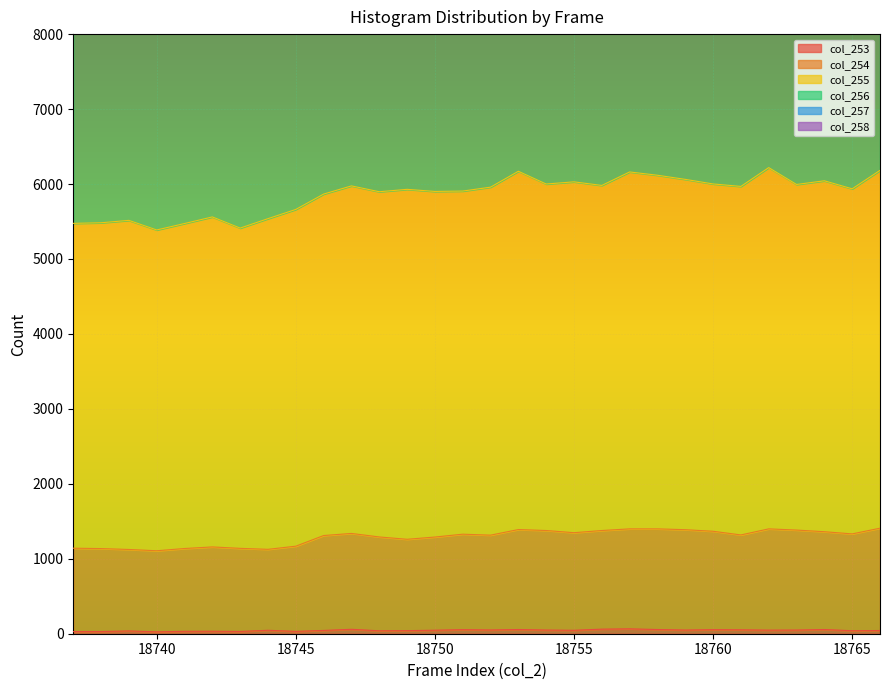

At which label does col_254 first exceed 1328?

18747